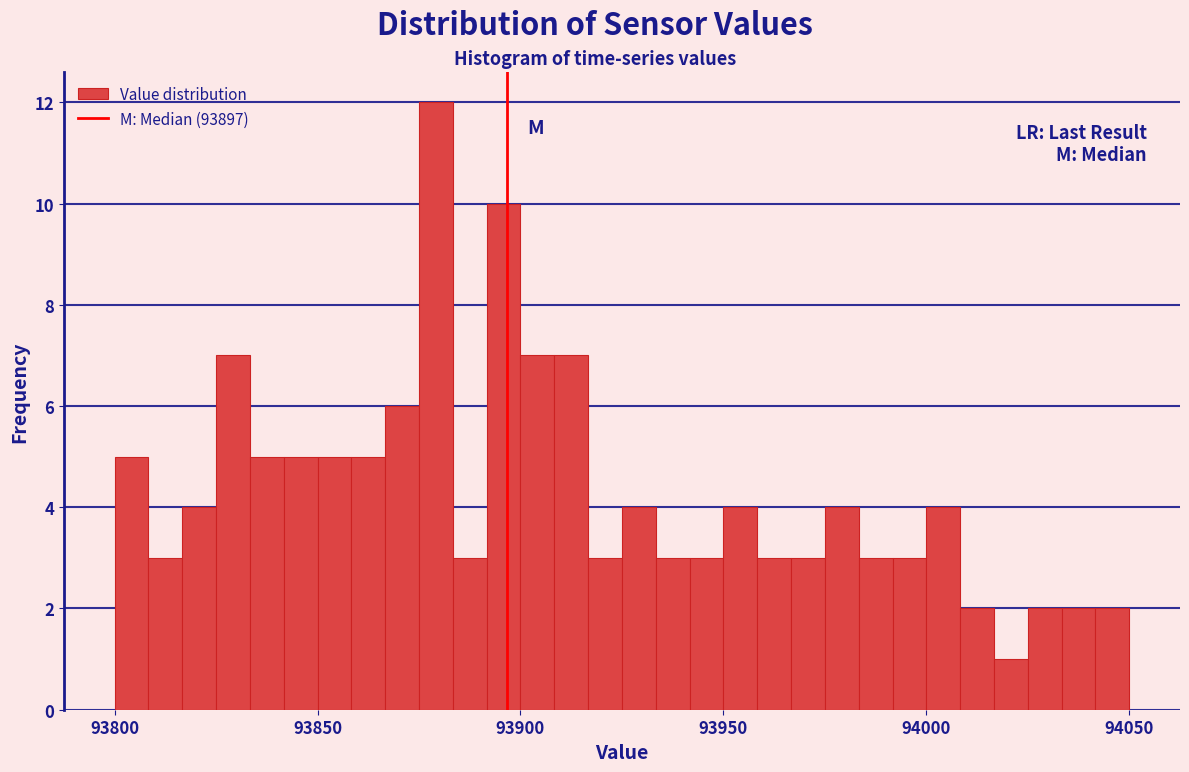

Around what value on the x-axis is the tallest bar? Give the approximate position of its centre, as read against the axis.

93880